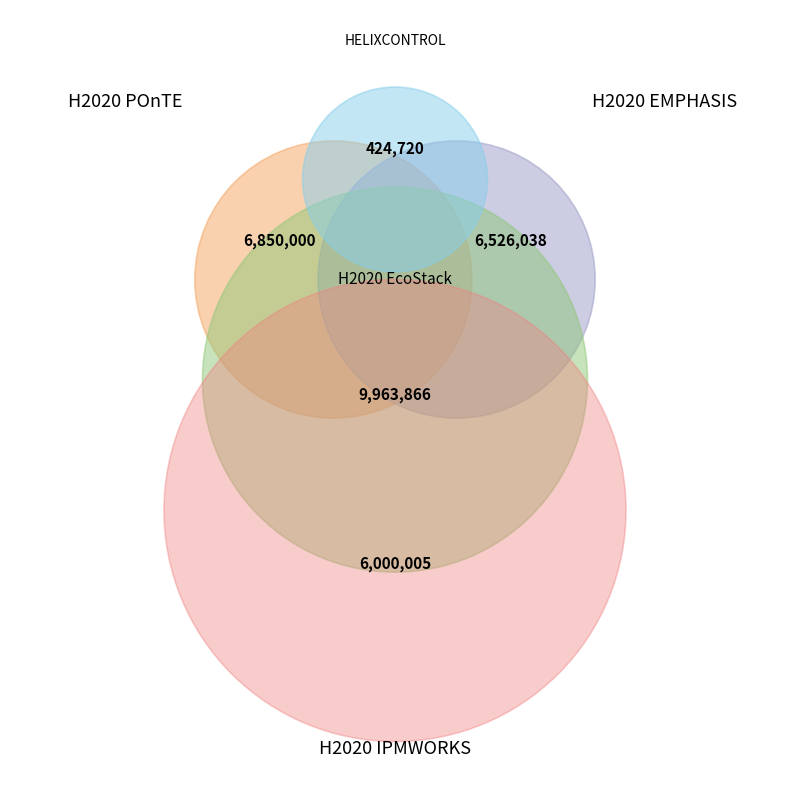

The H2020 EMPHASIS slice represents 22% of the pie. True or false?

True